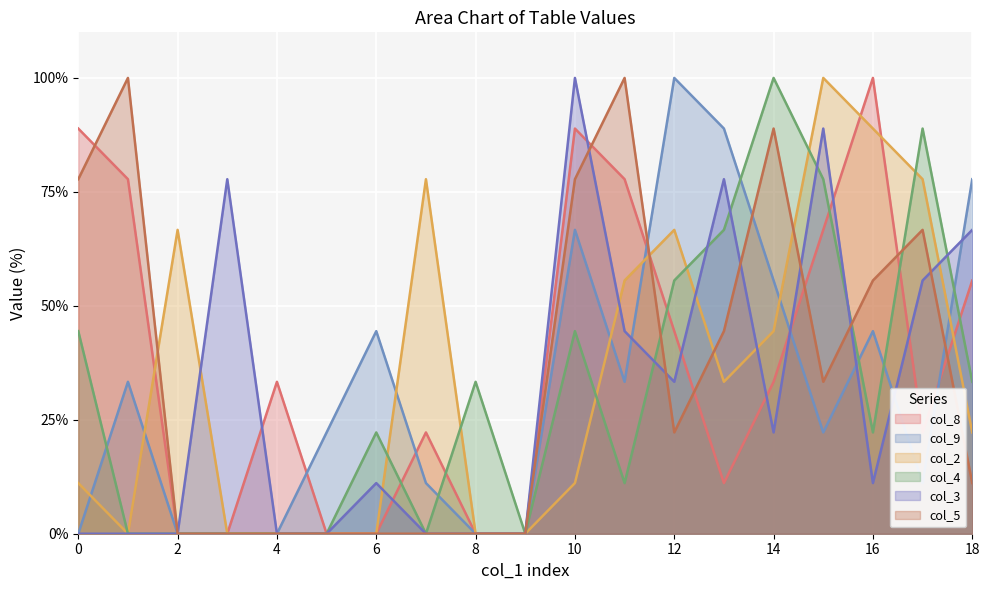

In col_9, how many points are higher than both neighbors (excluding endpoints)?

5